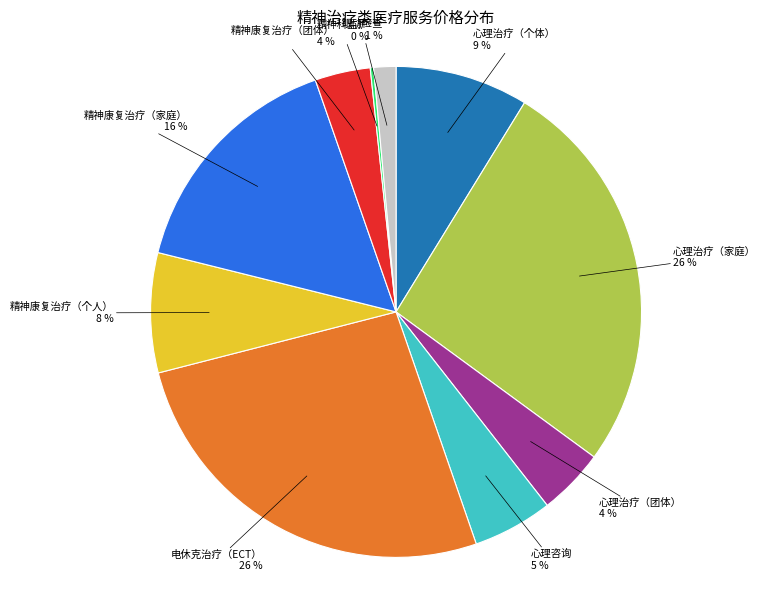

Approximately how many times larger is the value at 心理治疗（个体） compared to 精神康复治疗（个人）?

1.1